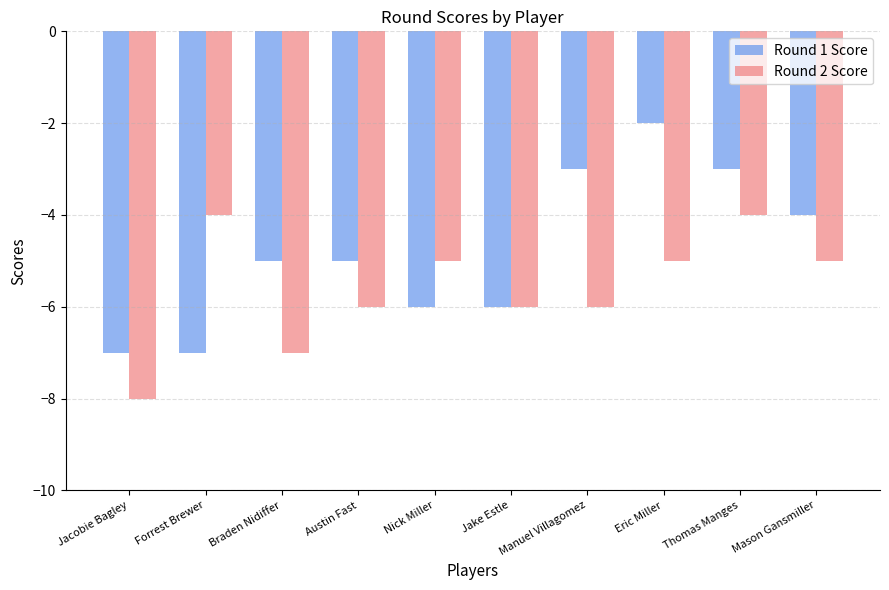

List the series in order of their peak value, highest first.

Round 1 Score, Round 2 Score